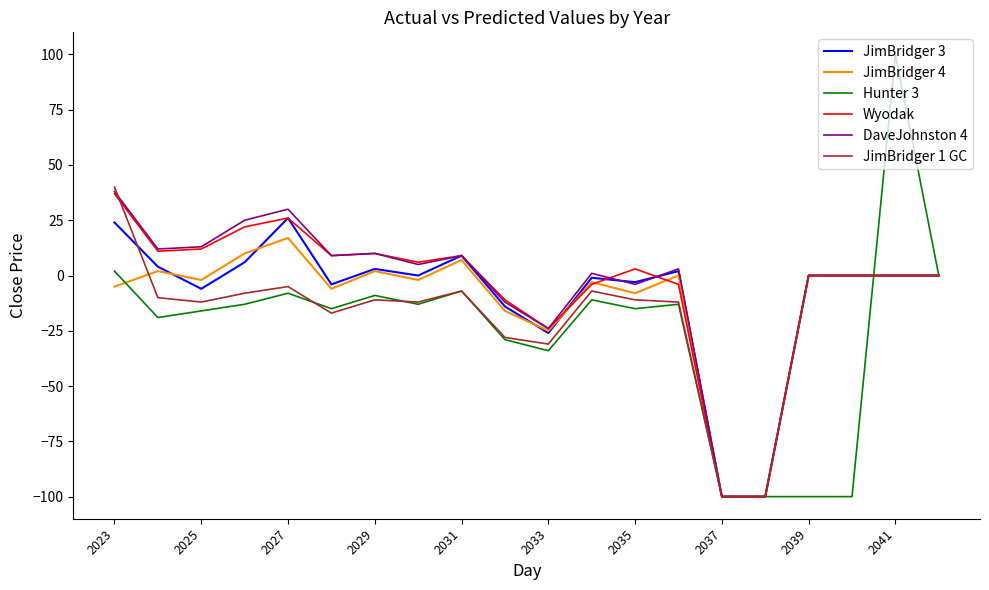

What is the greatest value displayed?

100